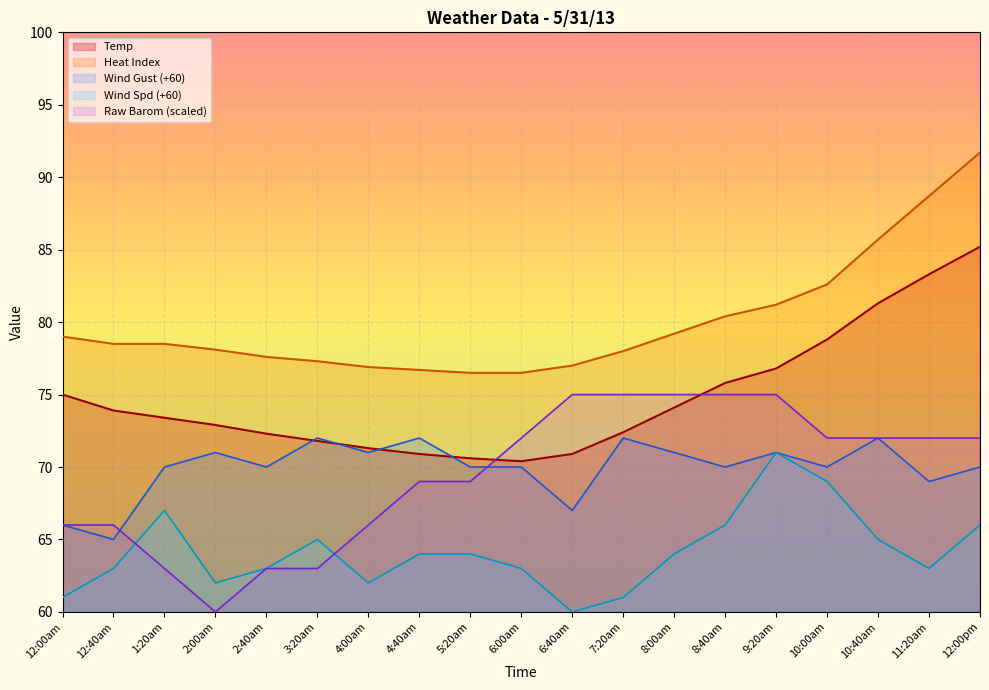

Which has a higher value, 12:00pm or 6:40am?

12:00pm